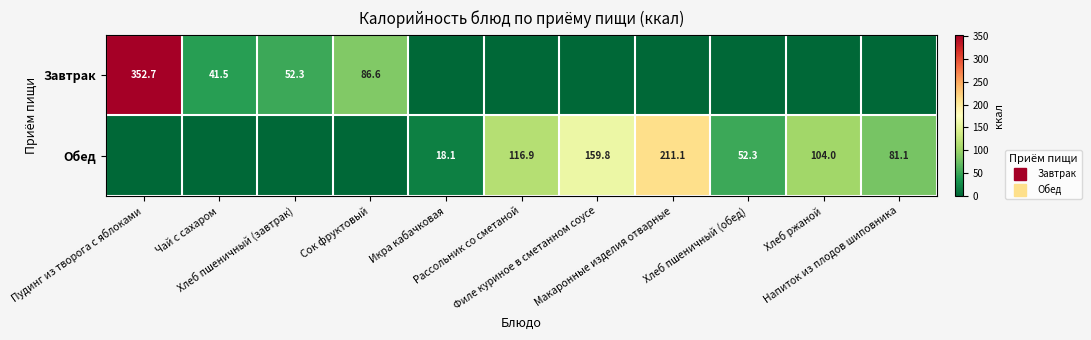

What is the sum of all Завтрак values?

533.1